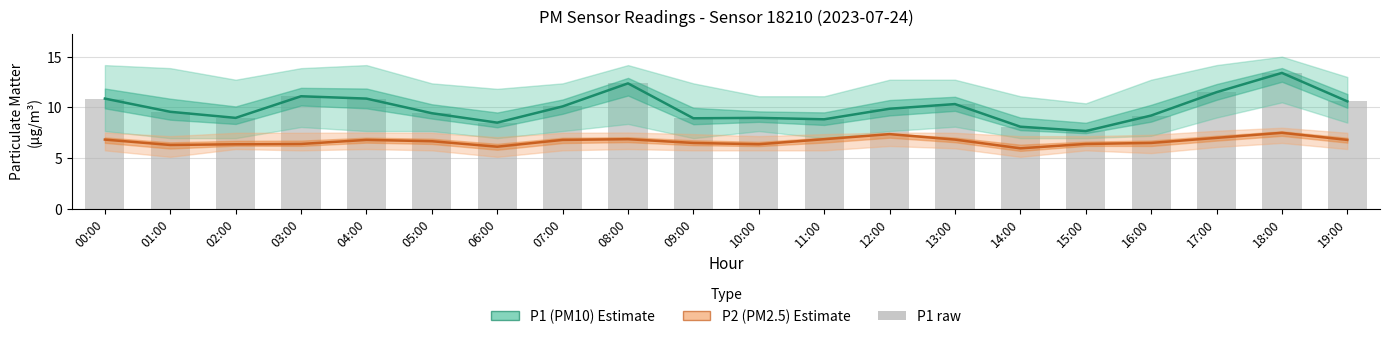

Rank the categories by P1 (PM10) Estimate value from lowest to highest.

15:00, 14:00, 06:00, 11:00, 09:00, 02:00, 10:00, 16:00, 05:00, 01:00, 12:00, 07:00, 13:00, 19:00, 00:00, 04:00, 03:00, 17:00, 08:00, 18:00